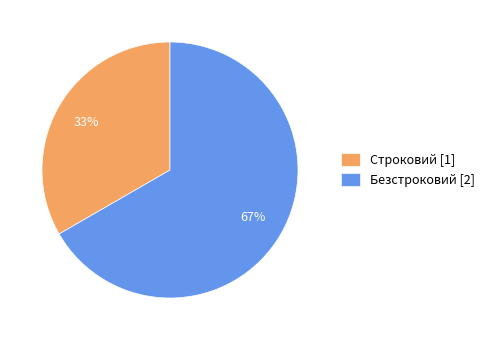

To the nearest percent, what is the combined percentage of Безстроковий [2] and Строковий [1]?

100%